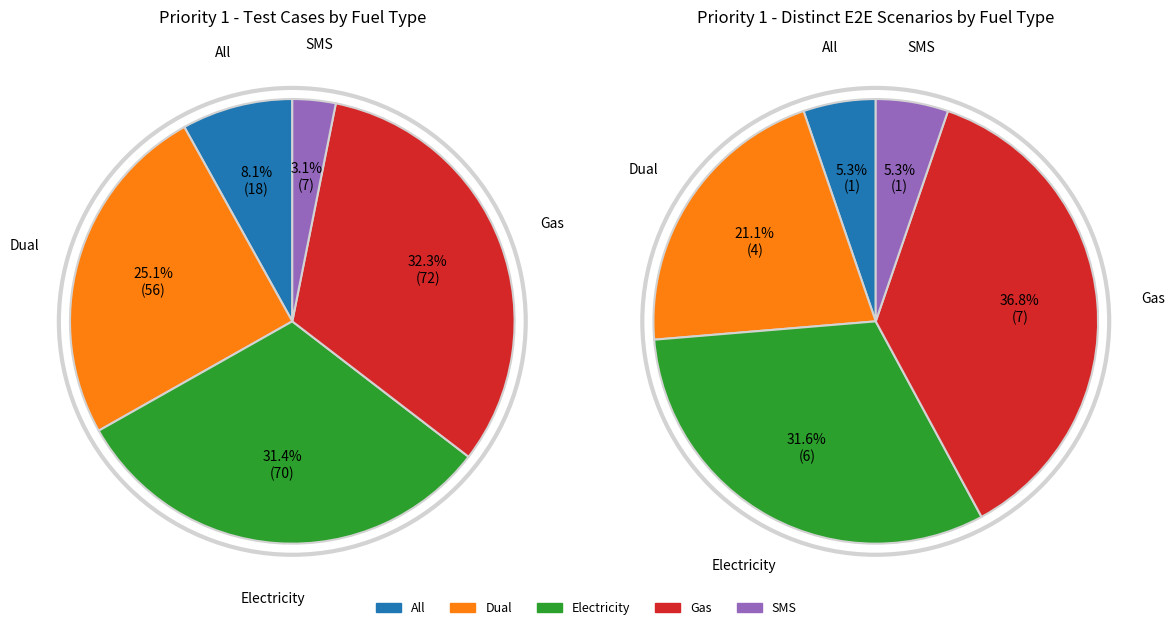

Which slice is the smallest?

SMS